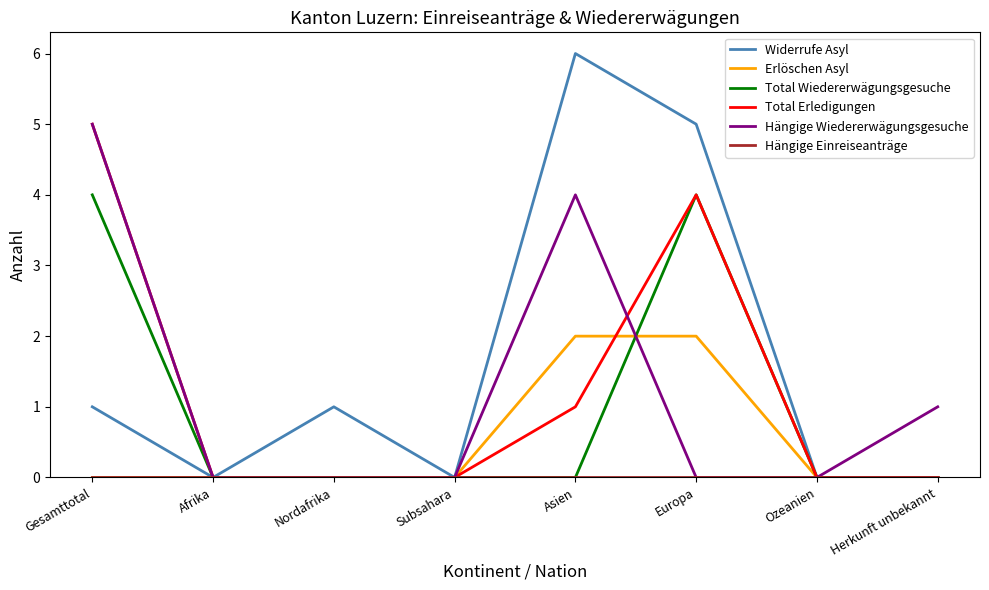

What is the difference between the Total Wiedererwägungsgesuche values at Subsahara and Europa?

4